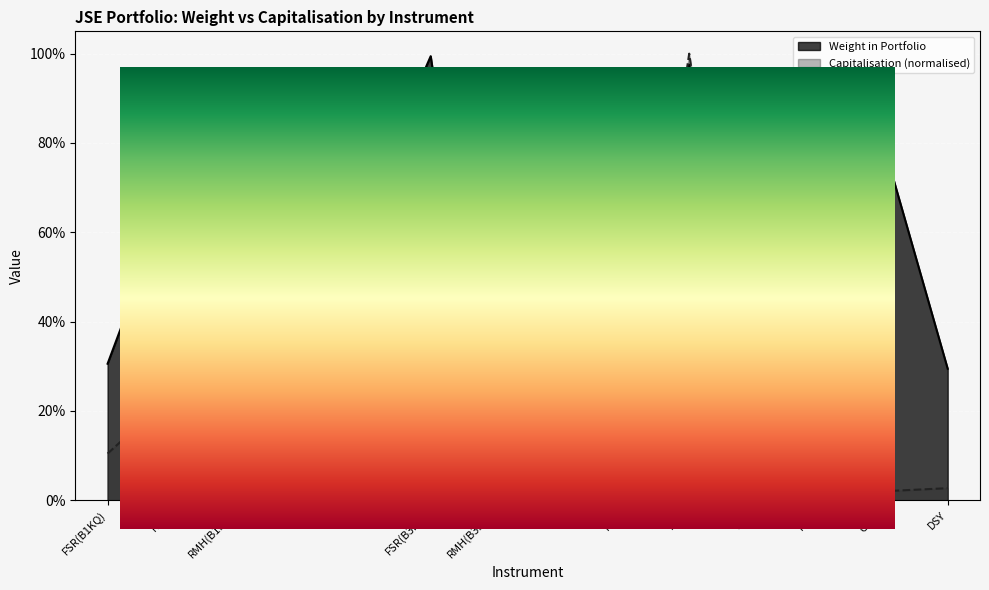

Reading right to left, list all the values displayed in this chart.

Weight in Portfolio: 0.3	0.8	0.2	0.0	1.0	0.1	0.9	0.0	1.0	0.7	0.3	0.0	0.7	0.3
Capitalisation: 0.0	0.0	0.0	0.0	1.0	0.0	0.3	0.0	0.1	0.0	0.0	0.0	0.2	0.1